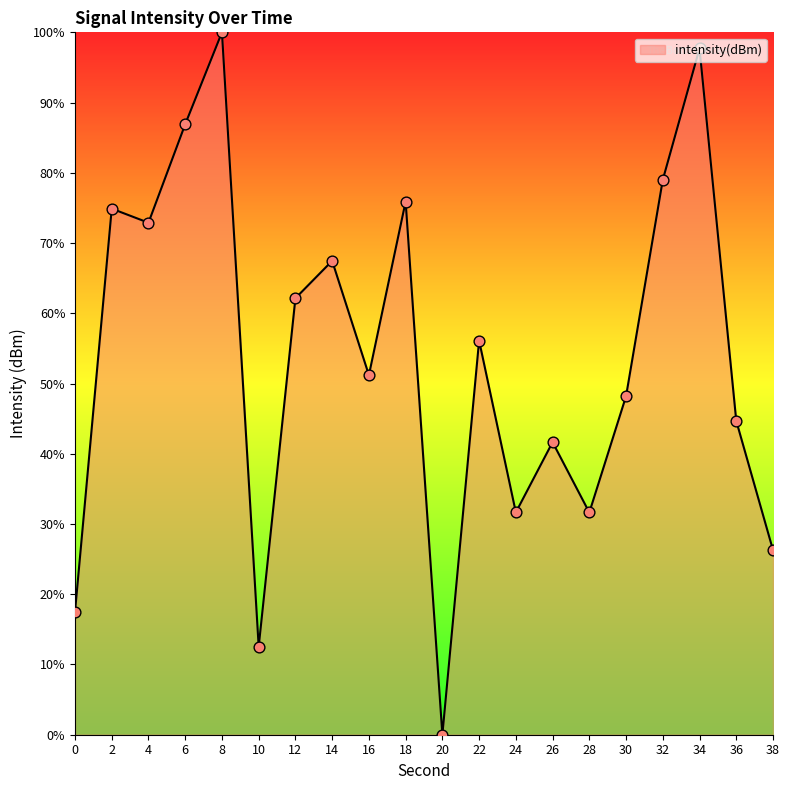

Which has a higher value, 10 or 2?

2